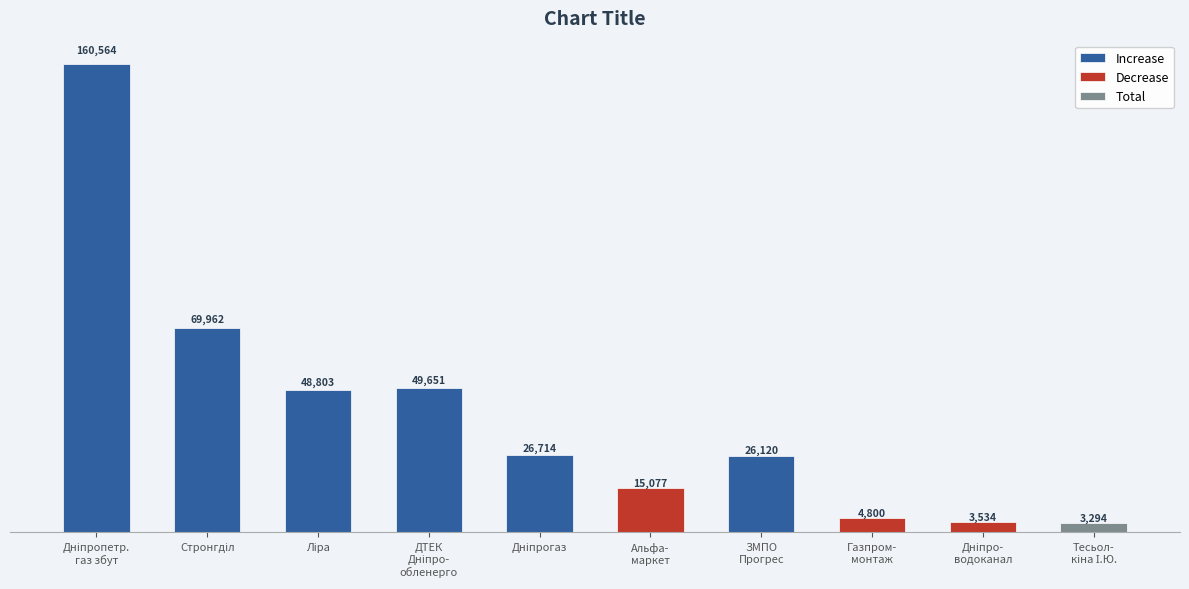

What is the change in value from ТОВ "ЗМПО Прогрес" to КП "Дніпроводоканал"?

-22586.5